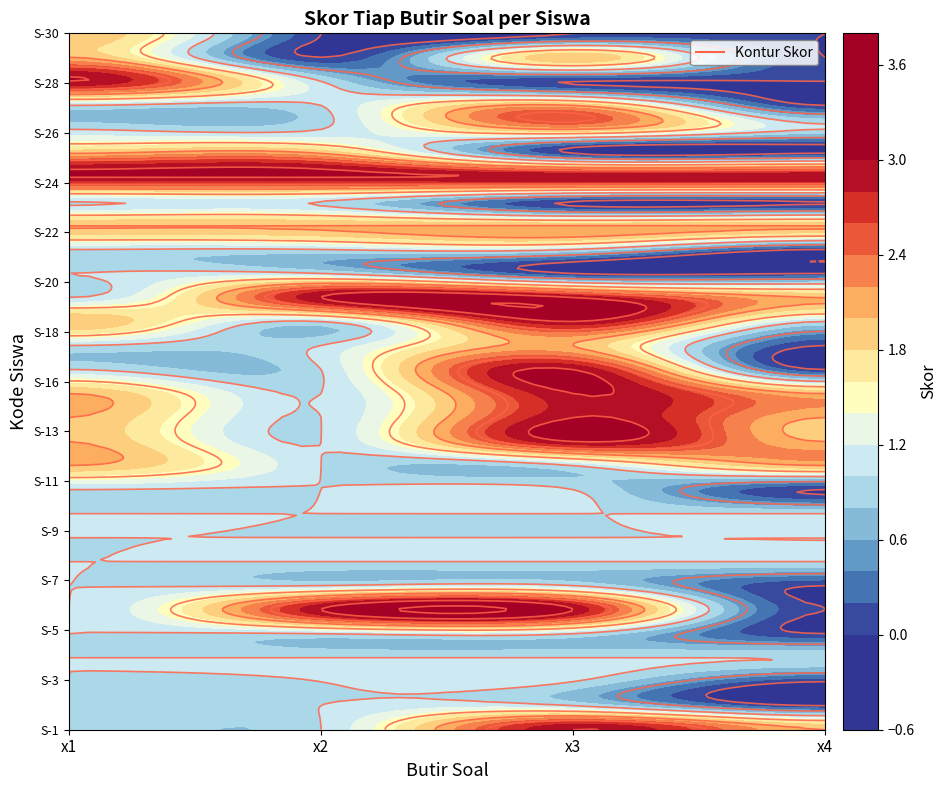

Reading left to right, list all the values displayed in this chart.

S-1: 1	1	3	2
S-2: 1	1	1	0
S-3: 1	1	1	0
S-4: 1	1	1	1
S-5: 1	1	1	0
S-6: 1	3	3	0
S-7: 1	1	1	0
S-8: 1	1	1	1
S-9: 1	1	1	1
S-10: 1	1	1	1
S-11: 1	1	1	0
S-12: 2	1	1	2
S-13: 2	1	3	2
S-14: 2	1	3	2
S-15: 2	1	3	2
S-16: 1	1	3	0
S-17: 1	1	2	0
S-18: 2	1	3	1
S-19: 1	3	3	2
S-20: 1	1	0	0
S-21: 1	1	1	0
S-22: 2	2	2	2
S-23: 1	1	0	0
S-24: 3	3	3	3
S-25: 2	2	0	0
S-26: 1	1	2	1
S-27: 1	1	2	0
S-28: 3	1	0	0
S-29: 2	0	2	0
S-30: 2	0	0	0